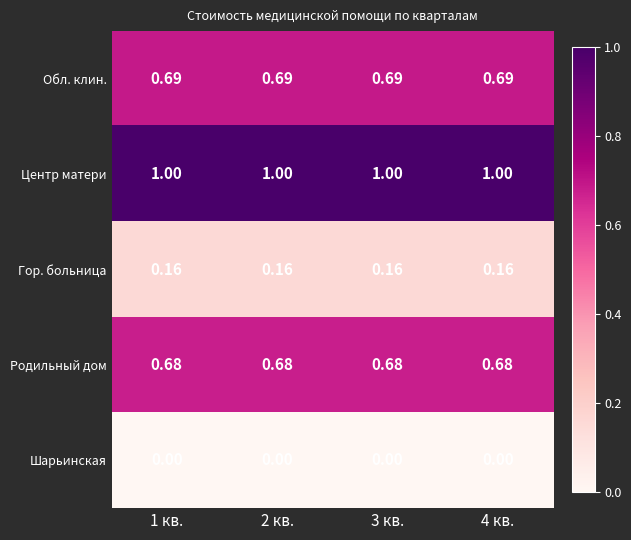

Rank the series at 4 кв. from highest to lowest value.

Центр матери, Обл. клин., Родильный дом, Гор. больница, Шарьинская